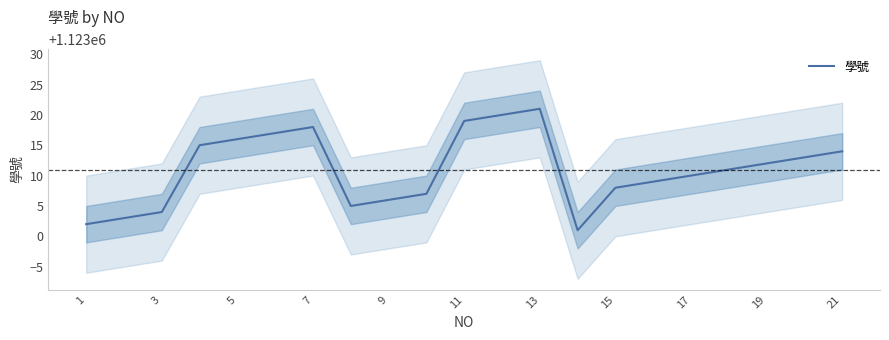

Reading right to left, extract all data points from this chart.

1123014	1123013	1123012	1123011	1123010	1123009	1123008	1123001	1123021	1123020	1123019	1123007	1123006	1123005	1123018	1123017	1123016	1123015	1123004	1123003	1123002